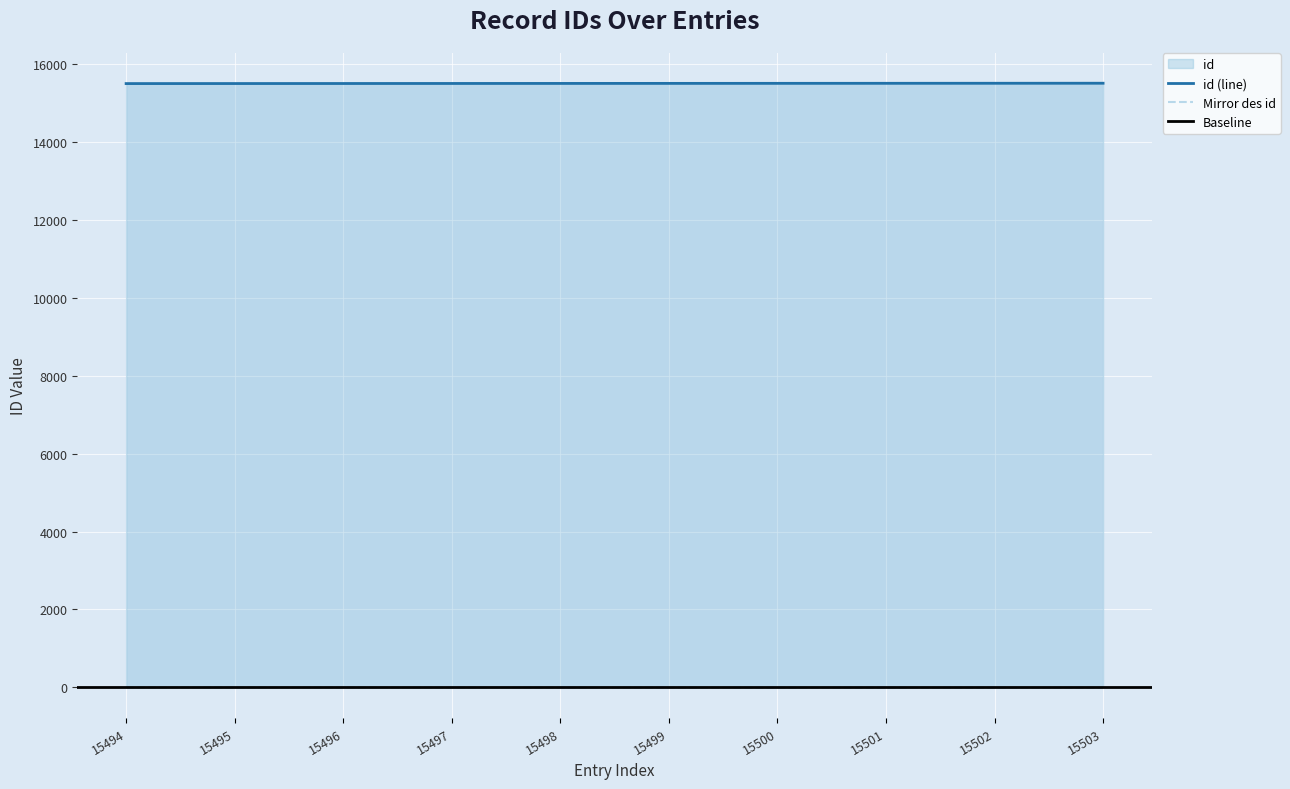

List the labels in order of value, largest first.

15503, 15502, 15501, 15500, 15499, 15498, 15497, 15496, 15495, 15494